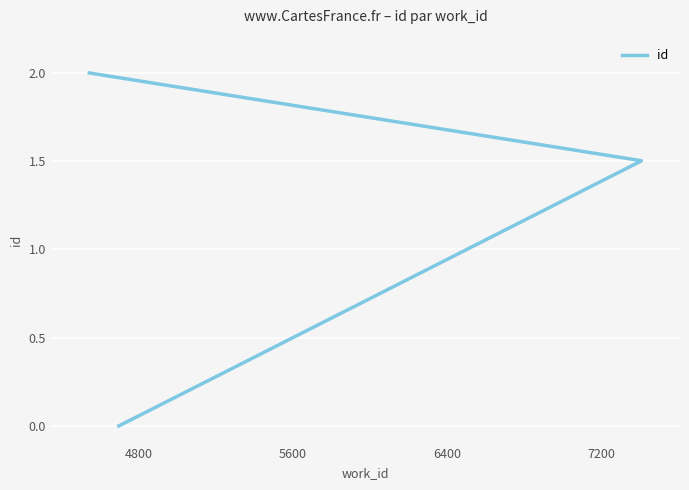

What is the change in value from 4800 to 7200?

+1.6